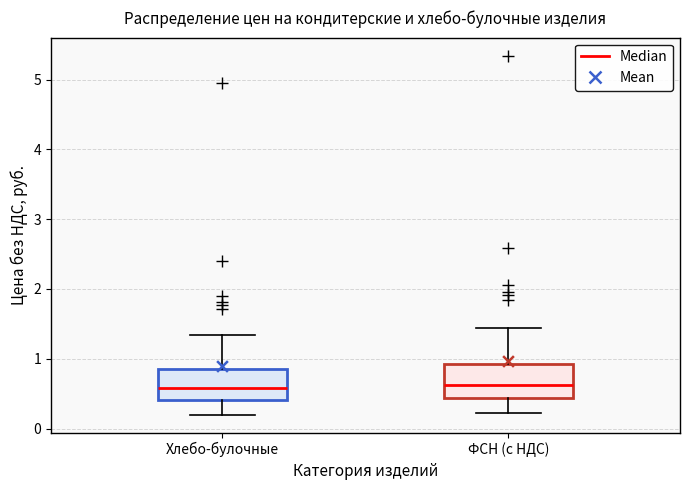

Reading left to right, read every box against the y-axis: the position of its median line, the range the box covers, and the ends of its whiskers. The values are not printed on the chart, so give them approximately, as read against the axis.

Хлебо-булочные: median 0.6, box 0.4 to 0.9, whiskers 0.2 to 1.3
ФСН (с НДС): median 0.6, box 0.4 to 0.9, whiskers 0.2 to 1.4